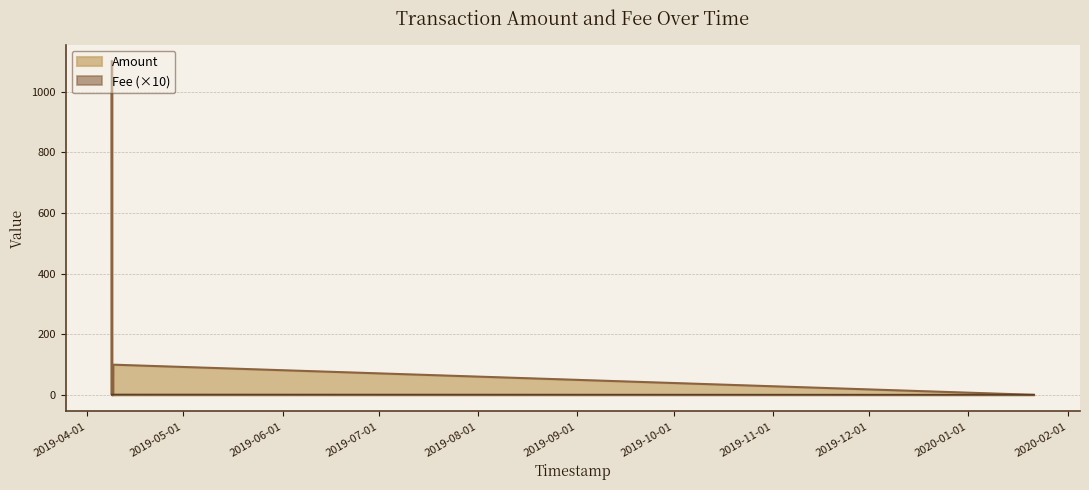

What is the greatest value displayed?

1100.0